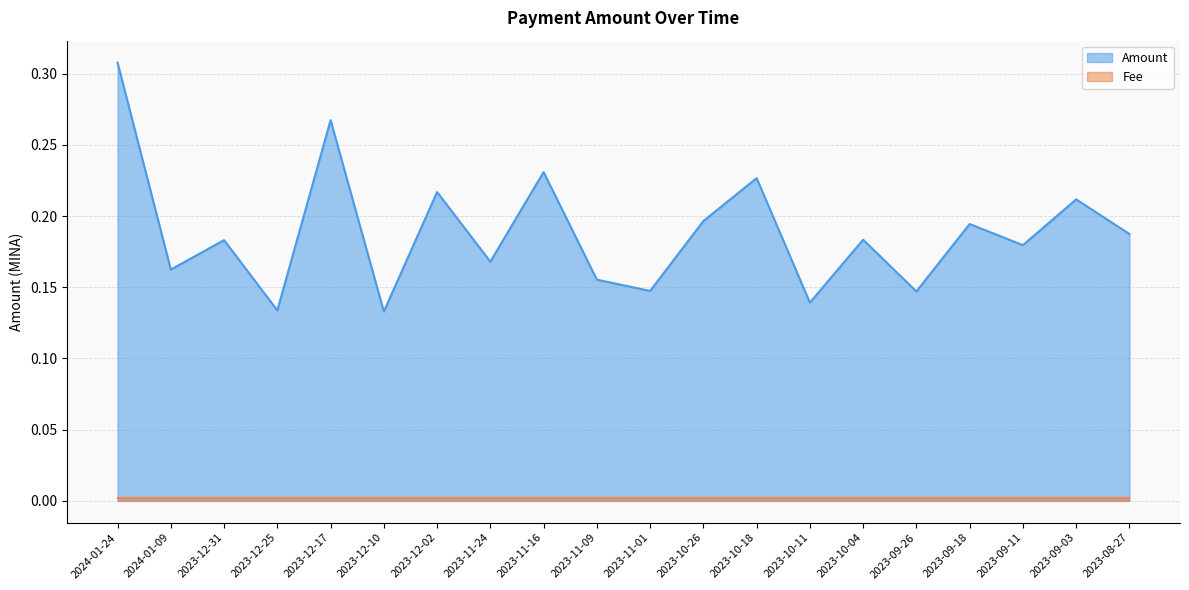

How many interior local peaks (higher than both neighbors) does the data have?

8